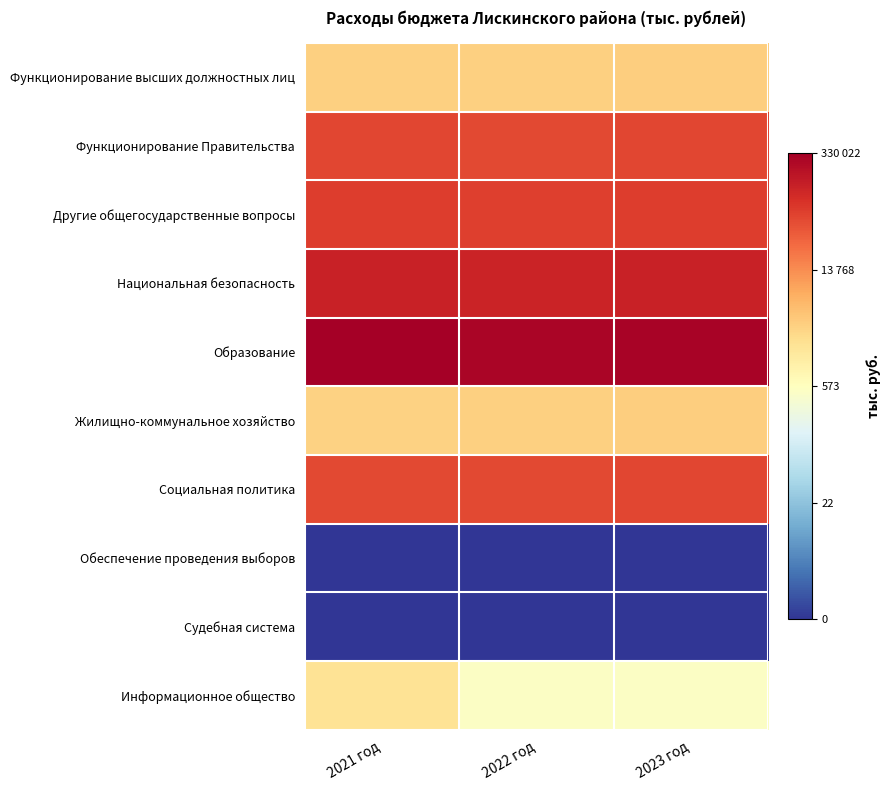

At how many categories does at least one series exceed 11?

3